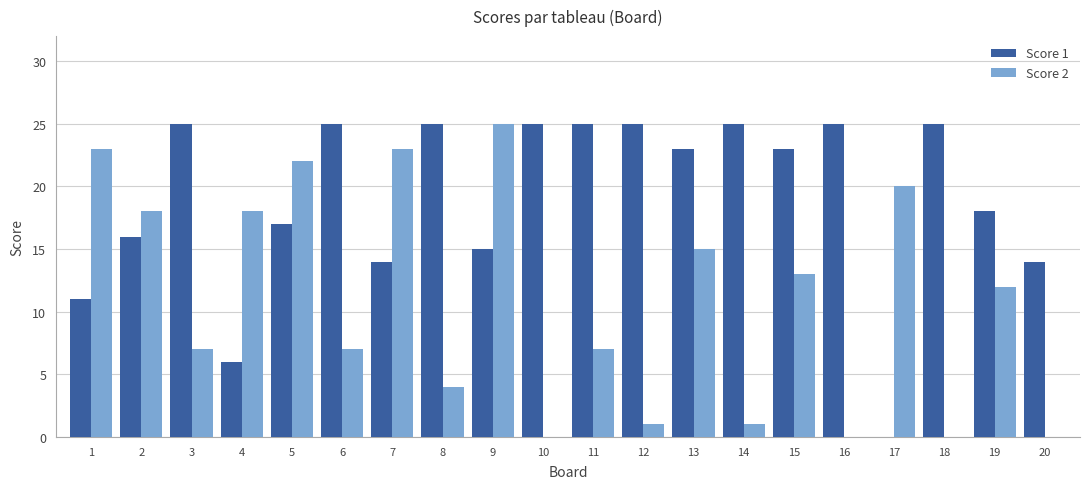

Is the value of Score 1 at 6 greater than the value of Score 2 at 8?

Yes